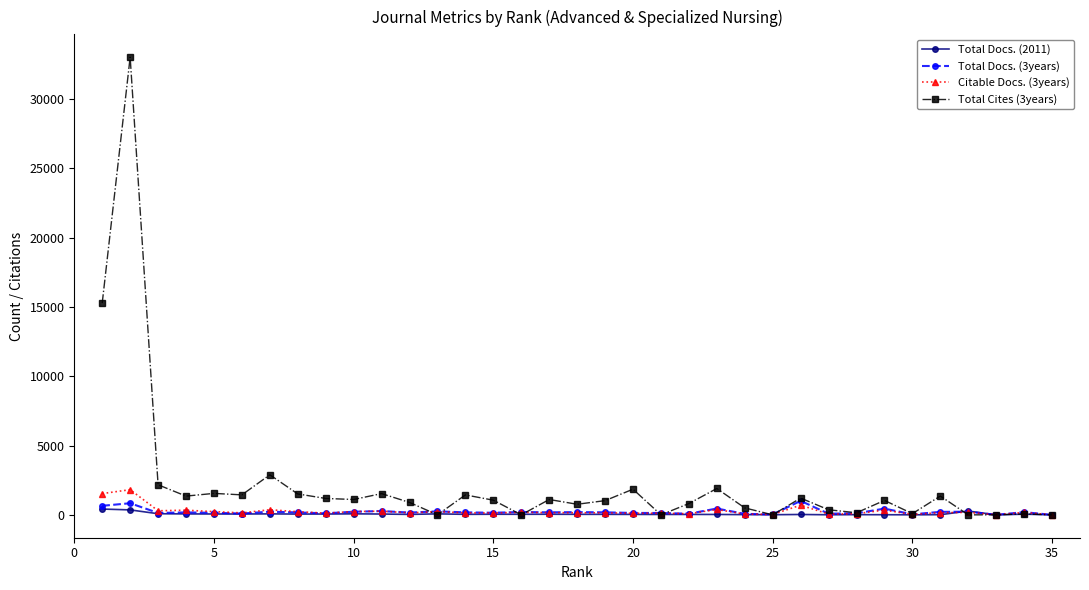

How many categories are shown in the chart?

35